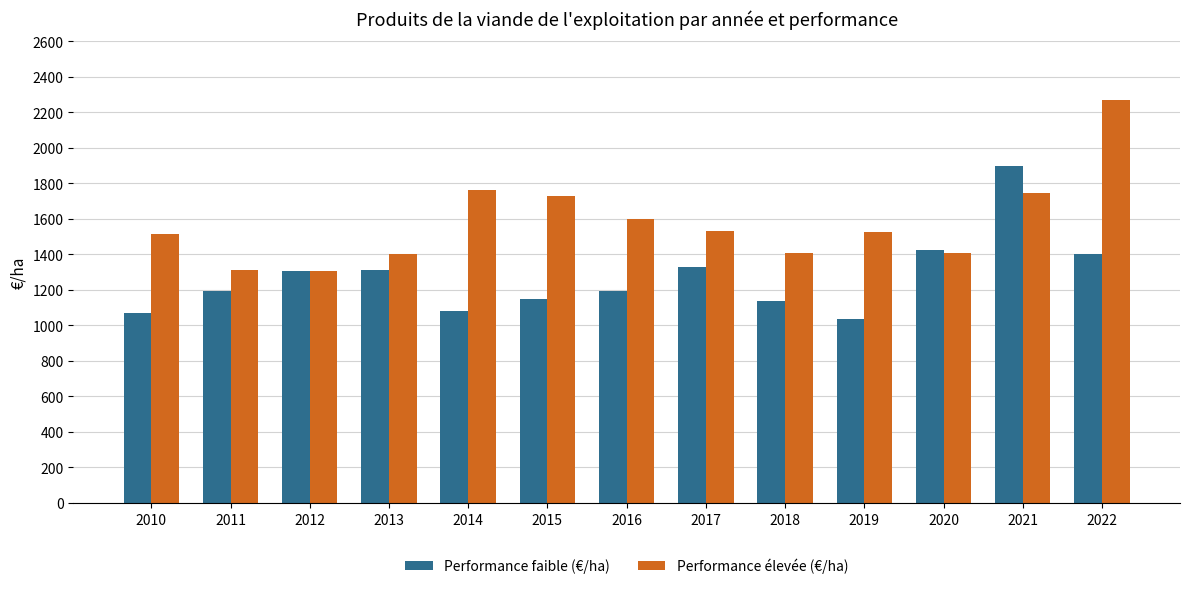

Is it true that Performance élevée (€/ha) equals 908.9 at 2021?

False